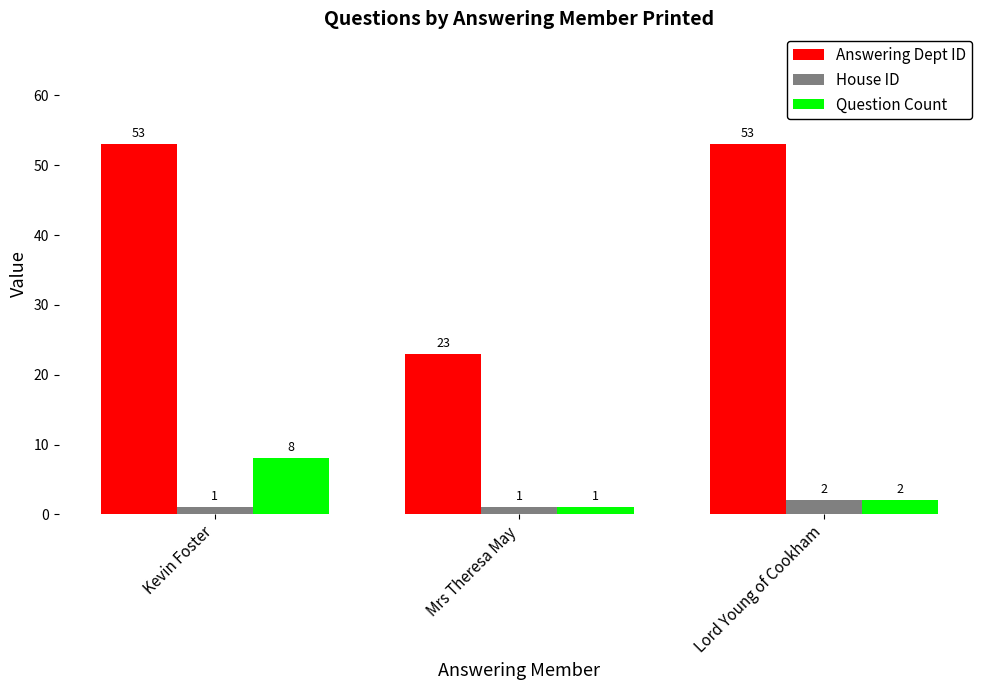

What is the smallest value displayed?

1